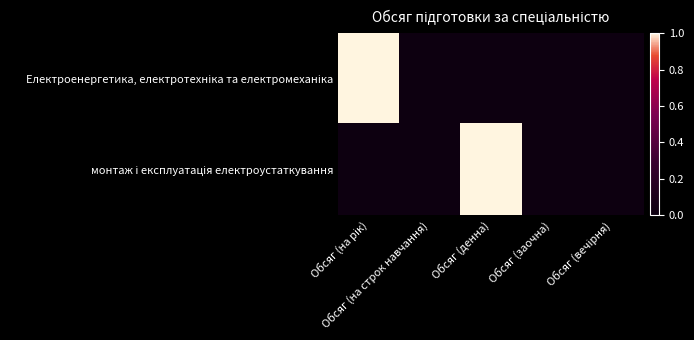

List the series in order of their peak value, highest first.

Електроенергетика, електротехніка та електромеханіка, монтаж і експлуатація електроустаткування